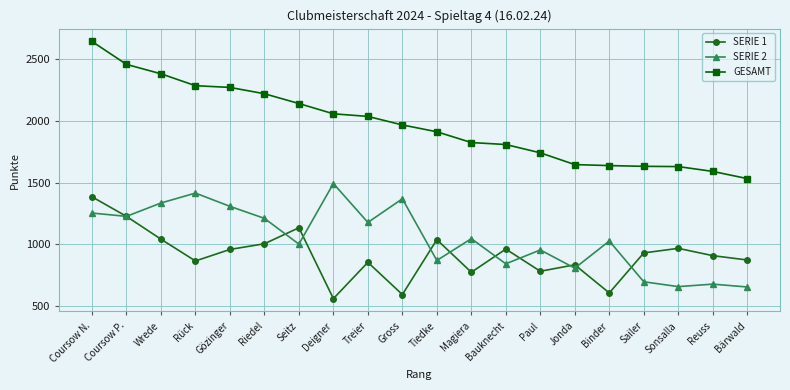

Between Gözinger and Reuss, which series saw the biggest shift?

GESAMT